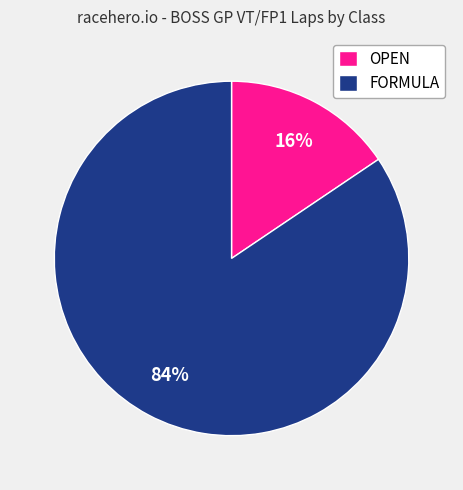

Is the sum of OPEN and FORMULA greater than half?

Yes